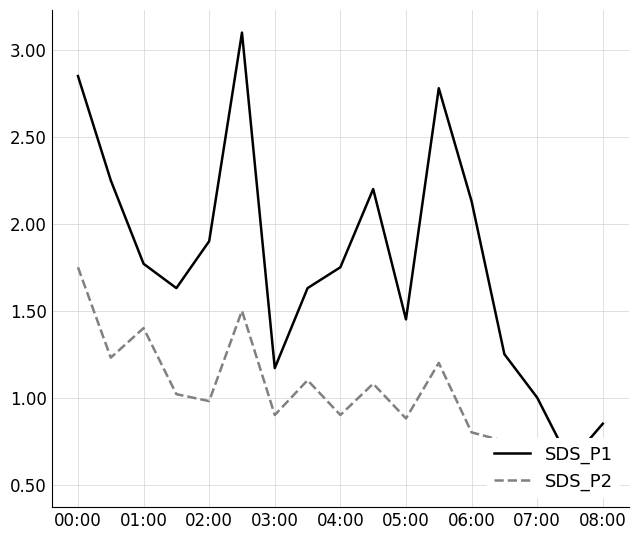

Rank the series by their maximum value, from highest to lowest.

SDS_P1, SDS_P2